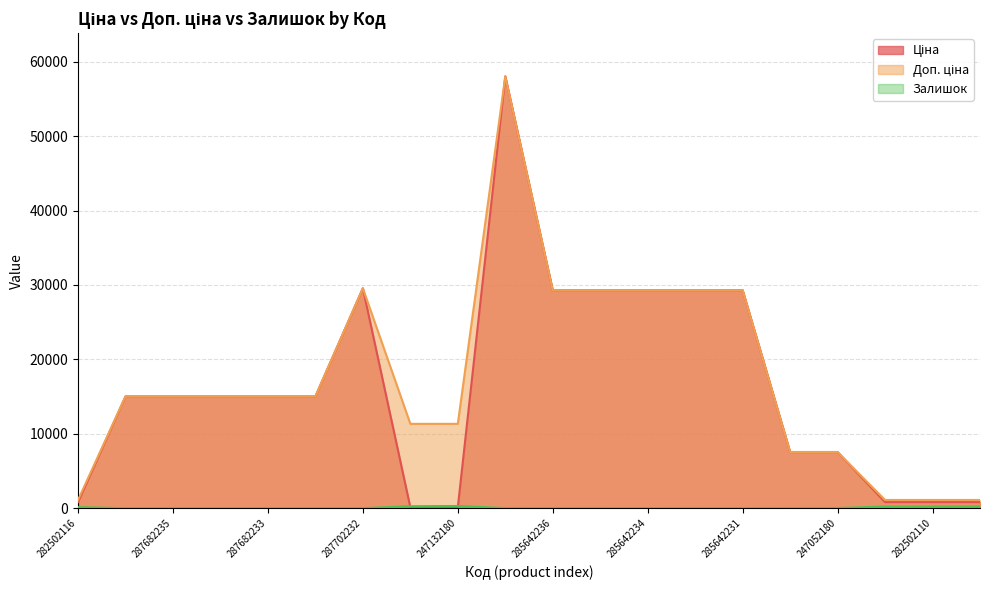

True or false: Ціна and Доп. ціна cross at least once.

False